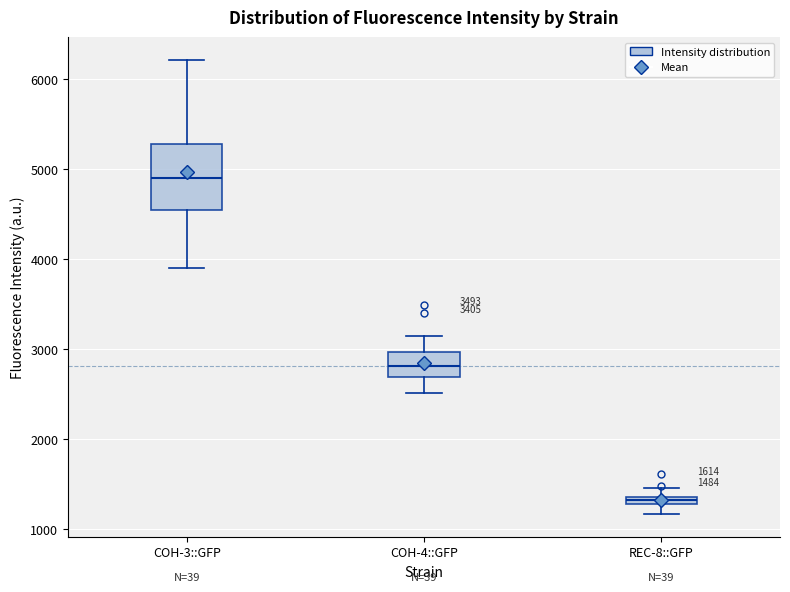

Which box is the tallest, from its lower edge to its upper edge?

COH-3::GFP